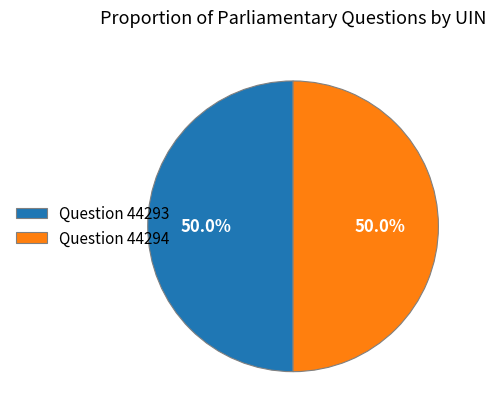

Is the sum of Question 44293 and Question 44294 greater than half?

Yes